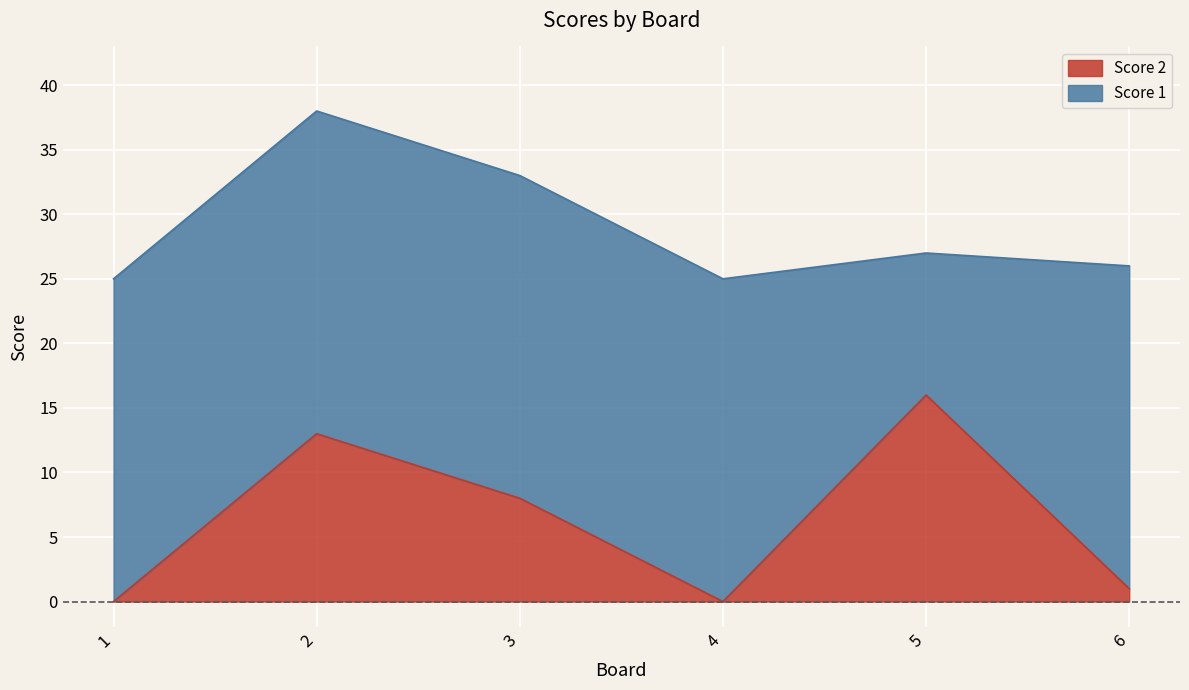

How many data points are above 8?

2